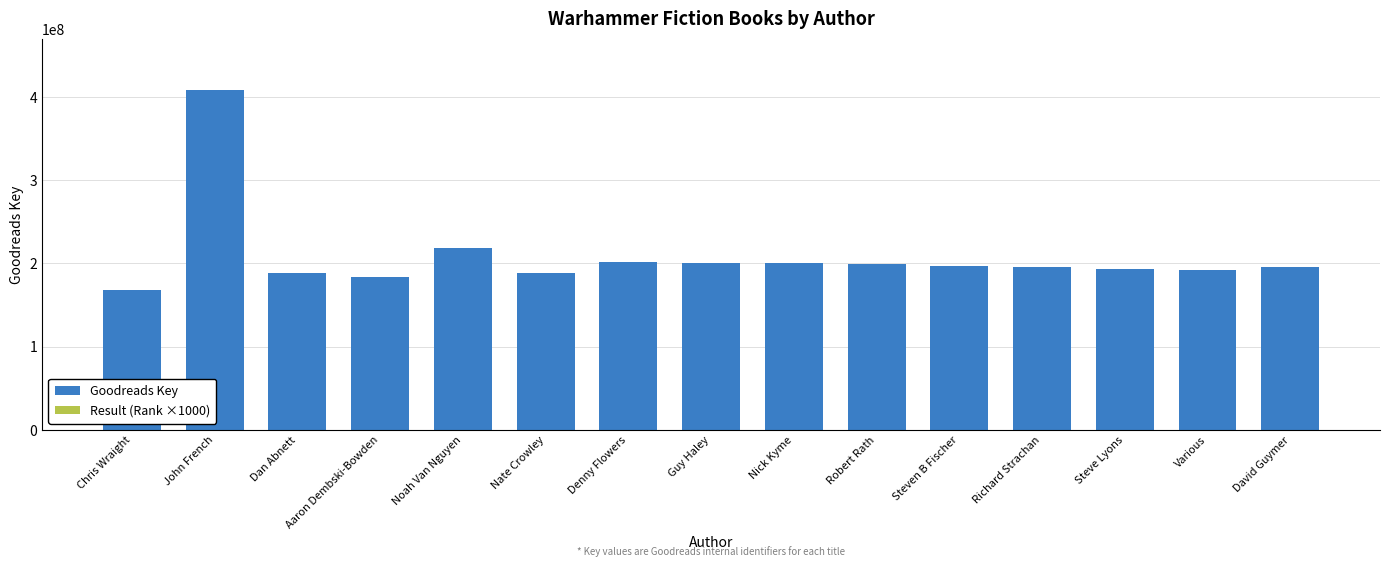

True or false: Goodreads Key has a value of 291315100 at Aaron Dembski-Bowden.

False